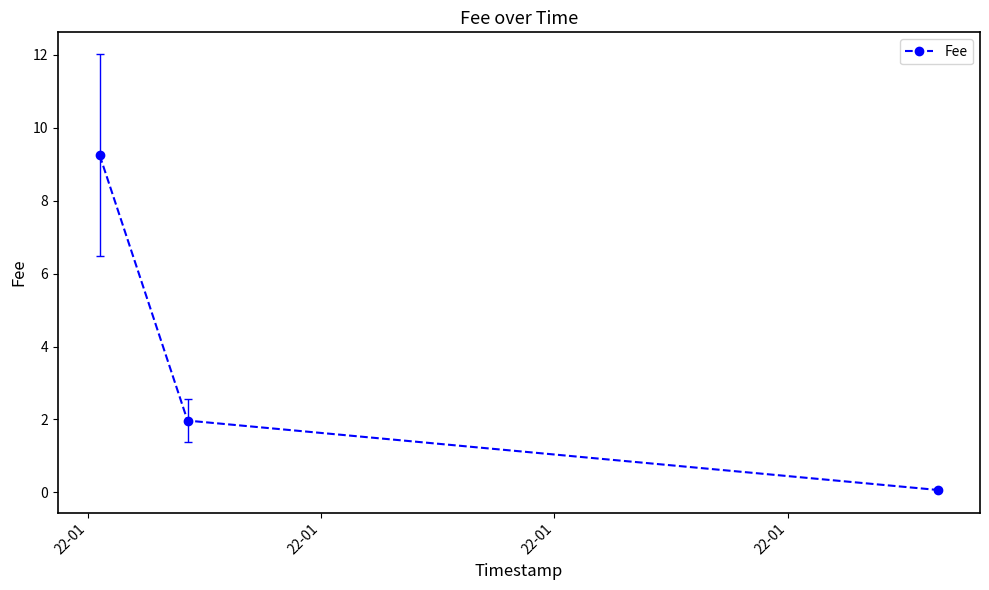

What is the value of the 2nd point from the left?

2.0